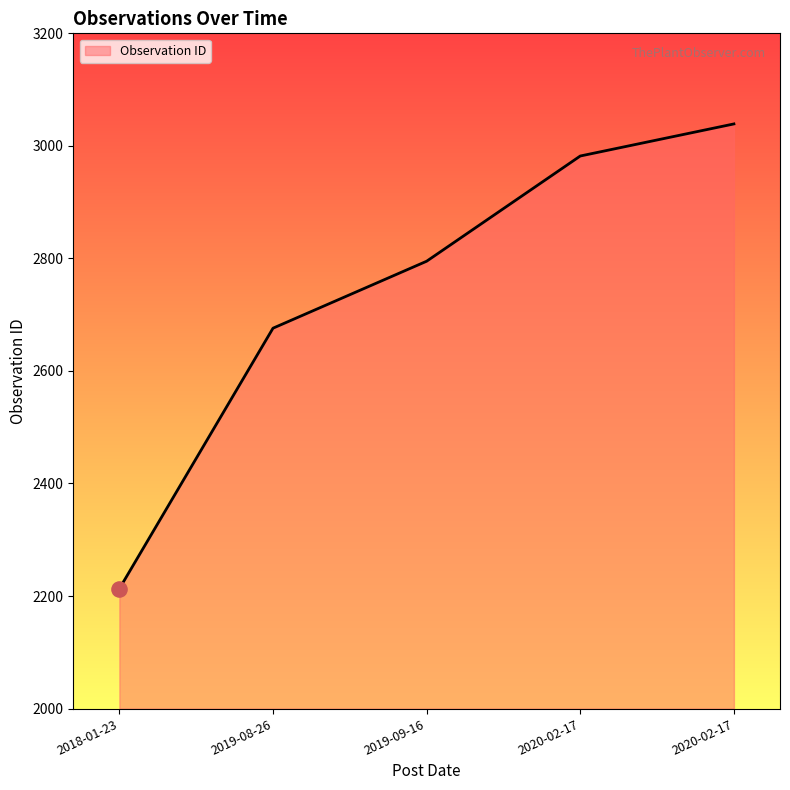

Which has a higher value, 2020-02-17 or 2020-02-17?

2020-02-17